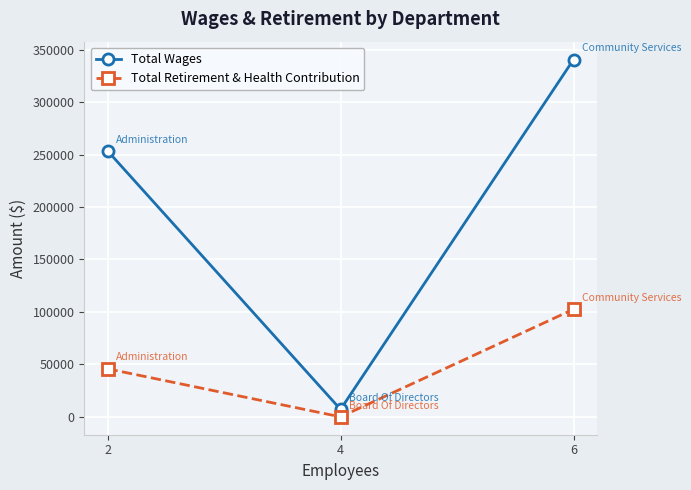

The value of Total Retirement & Health Contribution at 6 is 102572. True or false?

True